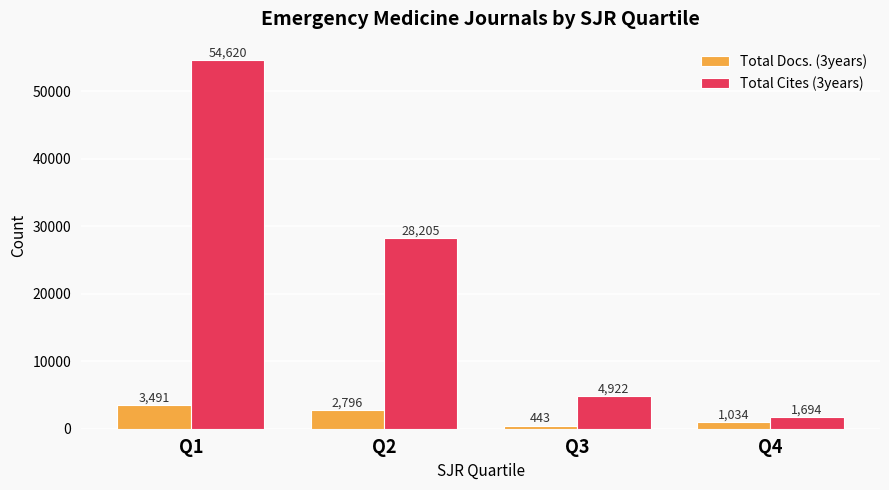

What is the difference between the highest and lowest values at Q3?

4479